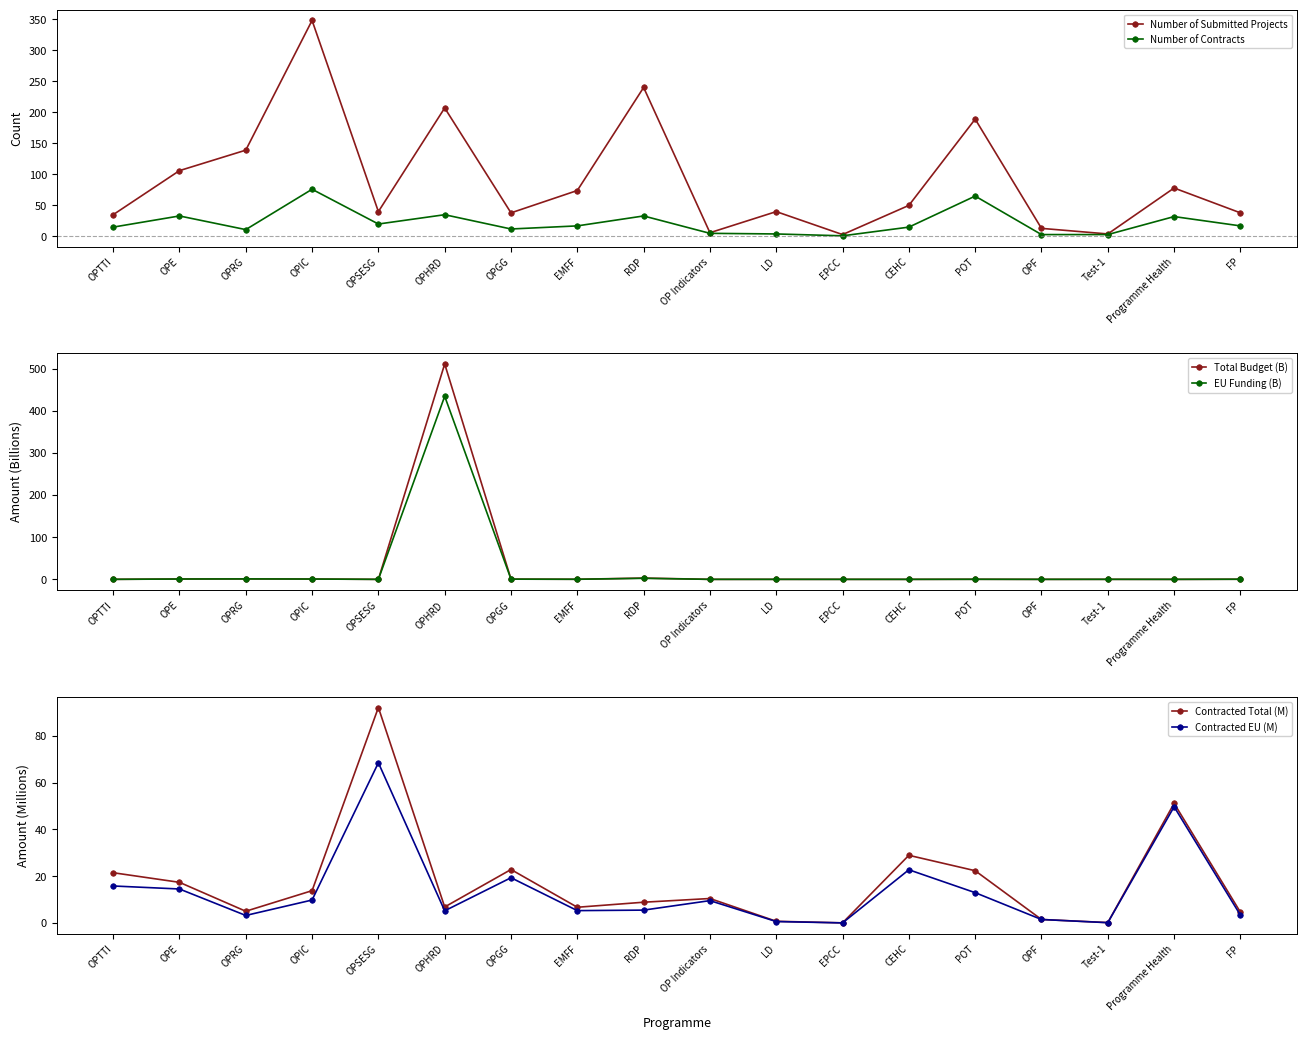

Reading left to right, extract all data points from this chart.

Number of Submitted Projects: 35.0	106.0	139.0	348.0	40.0	207.0	38.0	74.0	240.0	6.0	40.0	3.0	50.0	189.0	13.0	4.0	78.0	38.0
Number of Contracts: 15.0	33.0	11.0	76.0	20.0	35.0	12.0	17.0	33.0	5.0	4.0	1.0	15.0	65.0	3.0	3.0	32.0	17.0
Total Budget (B): 0.1	0.9	1.1	0.8	0.0	511.3	0.6	0.2	3.1	0.0	0.0	0.0	0.0	0.2	0.0	0.1	0.0	0.3
EU Funding (B): 0.0	0.8	1.1	0.7	0.0	434.6	0.5	0.2	2.5	0.0	0.0	0.0	0.0	0.2	0.0	0.1	0.0	0.3
Contracted Total (M): 21.5	17.4	5.1	13.8	92.1	6.9	22.9	6.8	8.9	10.5	0.8	0.1	28.9	22.4	1.5	0.2	51.1	4.7
Contracted EU (M): 15.9	14.6	3.3	9.9	68.5	5.2	19.4	5.3	5.5	9.6	0.7	0.1	22.8	13.0	1.5	0.2	49.7	3.4